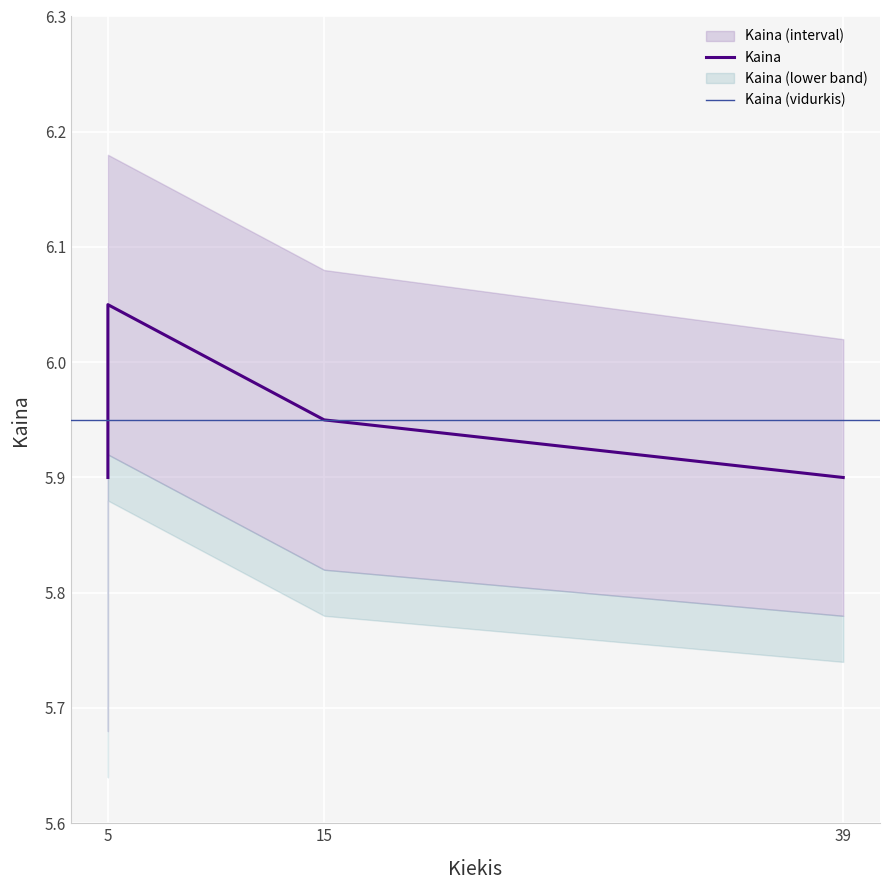

What is the greatest value displayed?

6.0